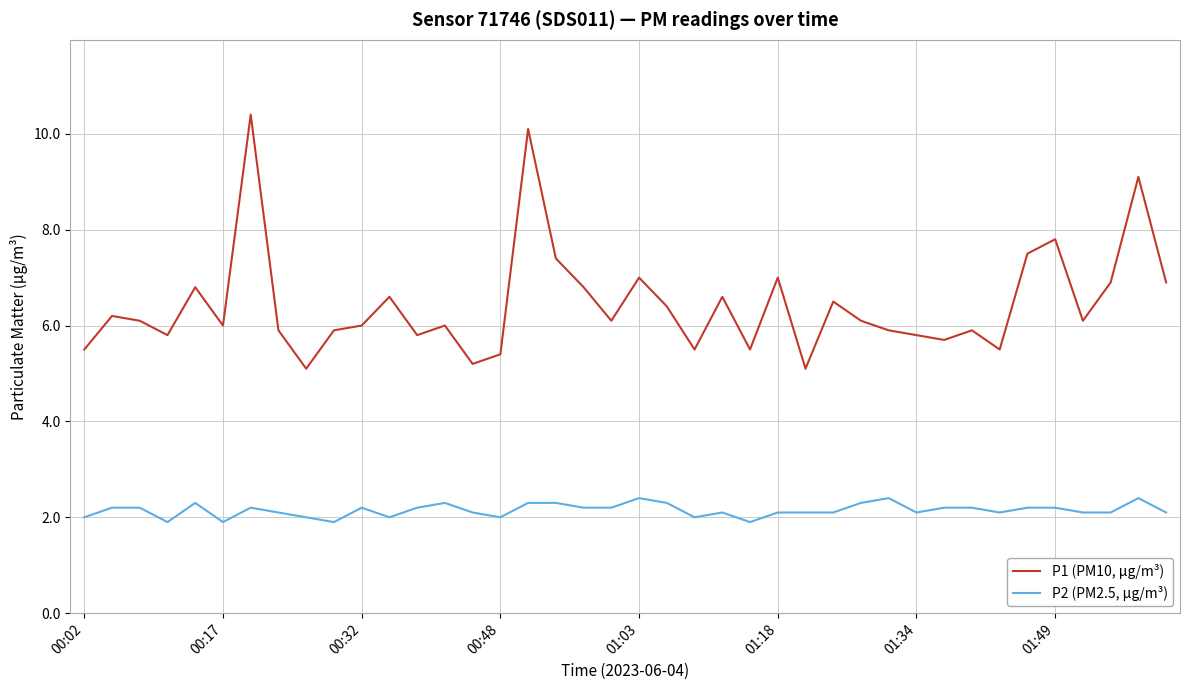

What is the difference between the maximum and minimum values in the P2 (PM2.5, µg/m³) series?

0.5